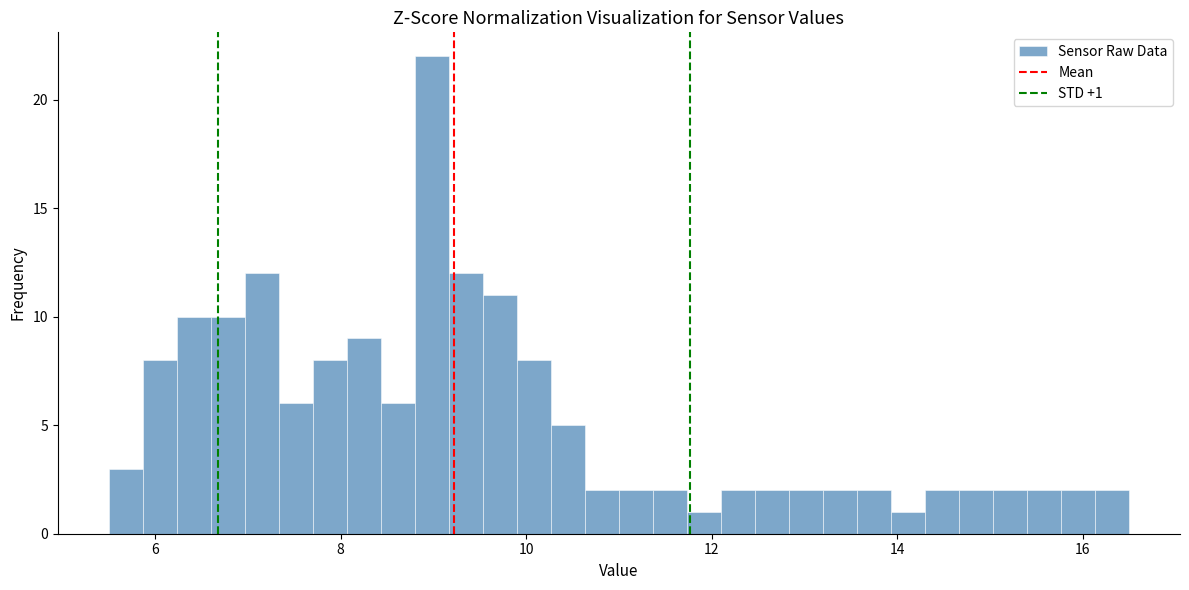

Around what value on the x-axis is the tallest bar? Give the approximate position of its centre, as read against the axis.

9.0